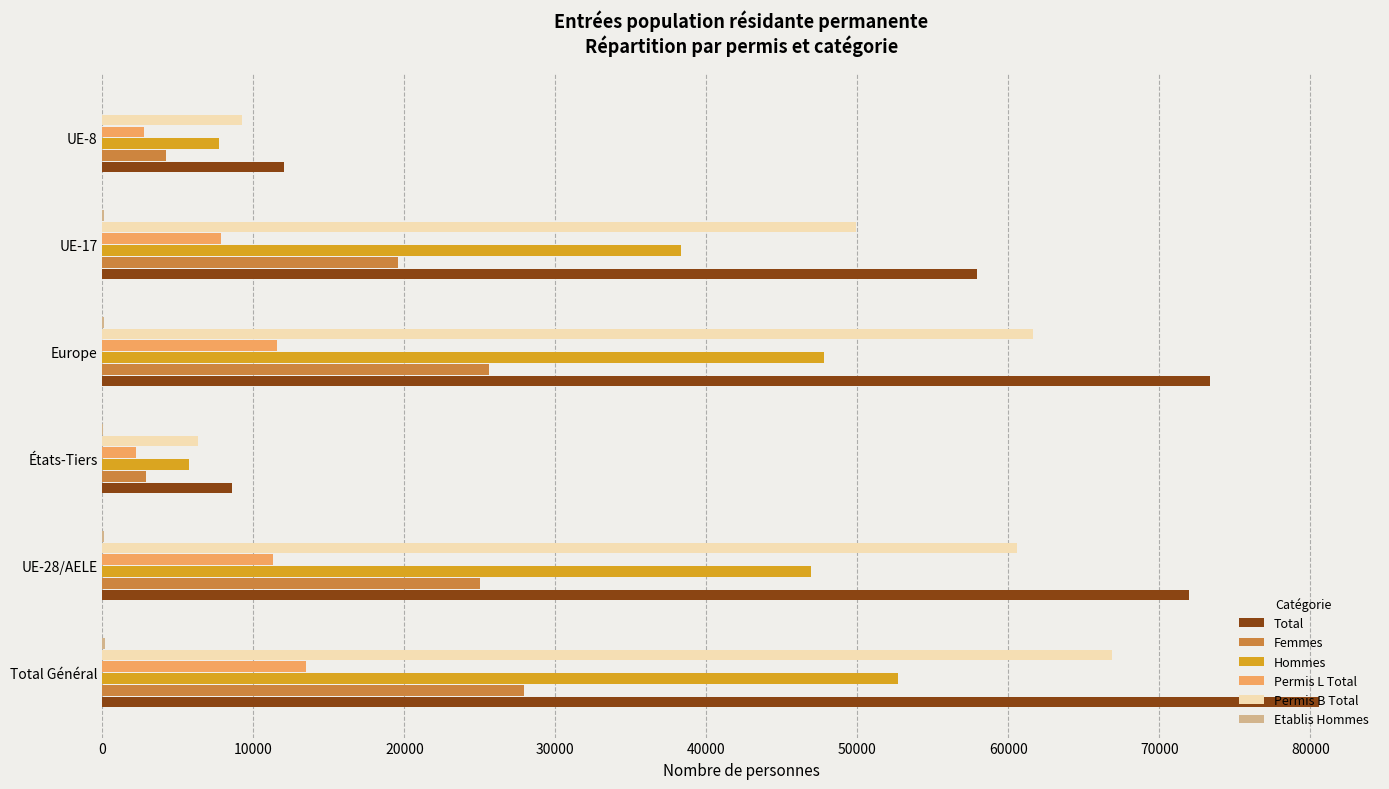

At which label is Permis B Total closest to 36580?

UE-17